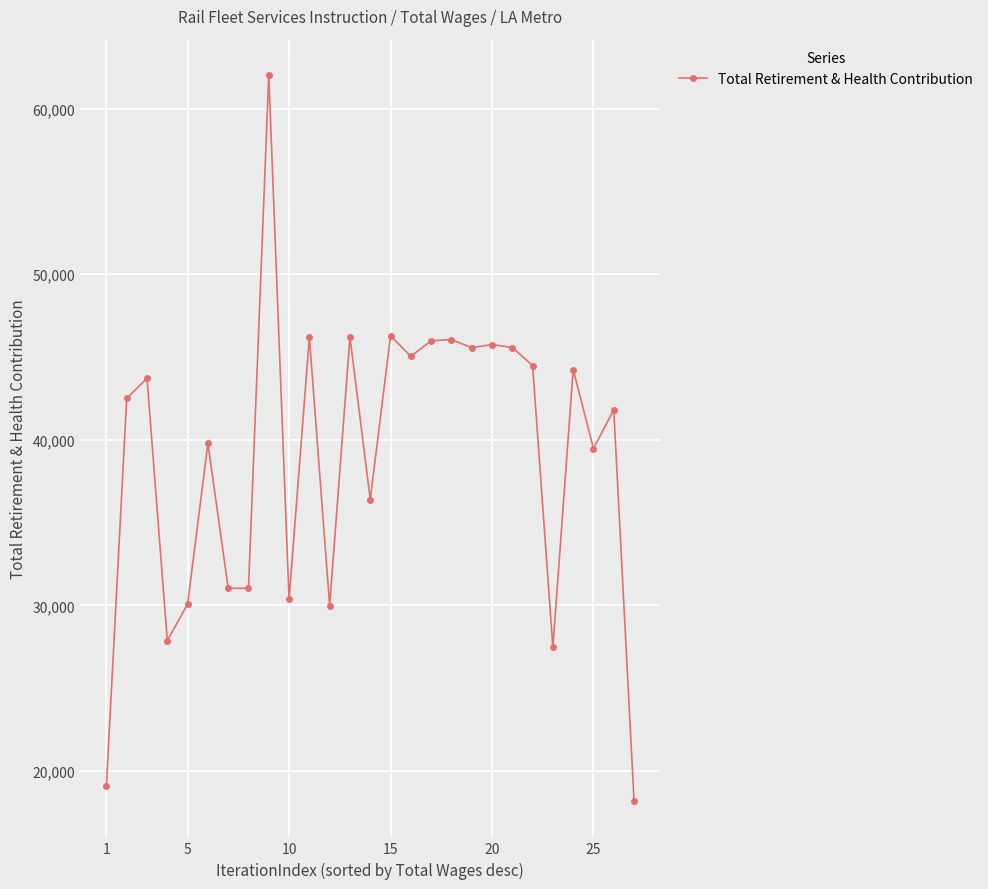

True or false: there are more than 1 points higher than both neighbors.

True